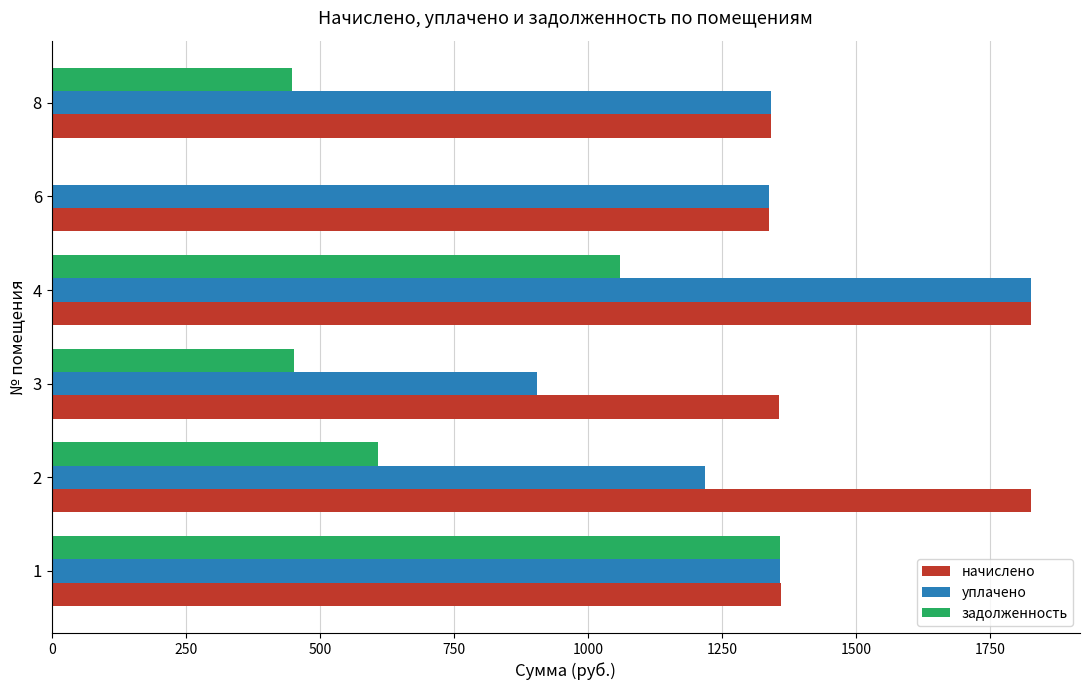

Which series changed the most between 2 and 6?

задолженность